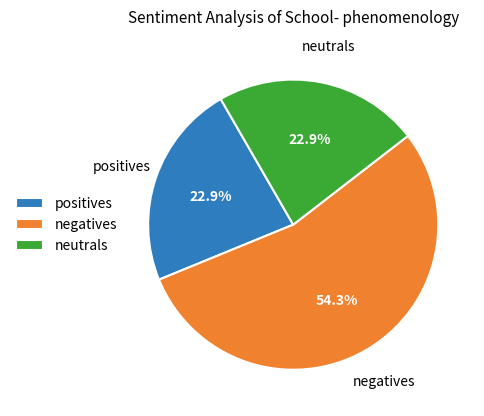

To the nearest percent, what is the difference between the largest and smallest slice percentages?

31%